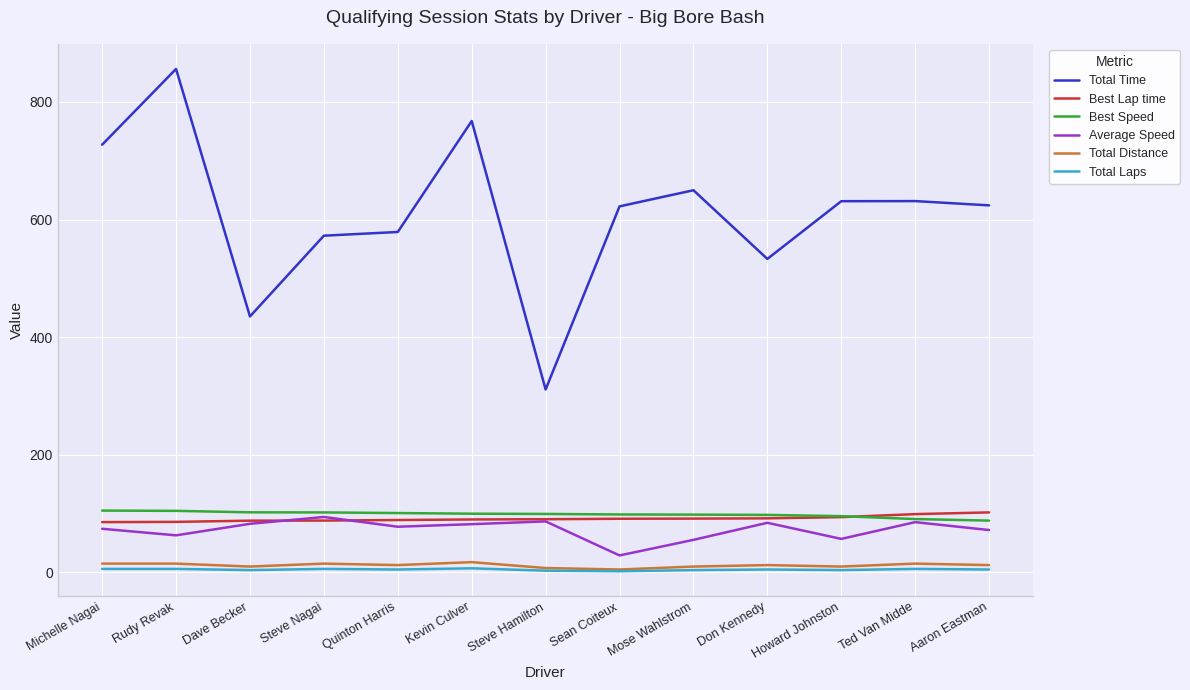

What is the total value across all series at Rudy Revak?

1130.9